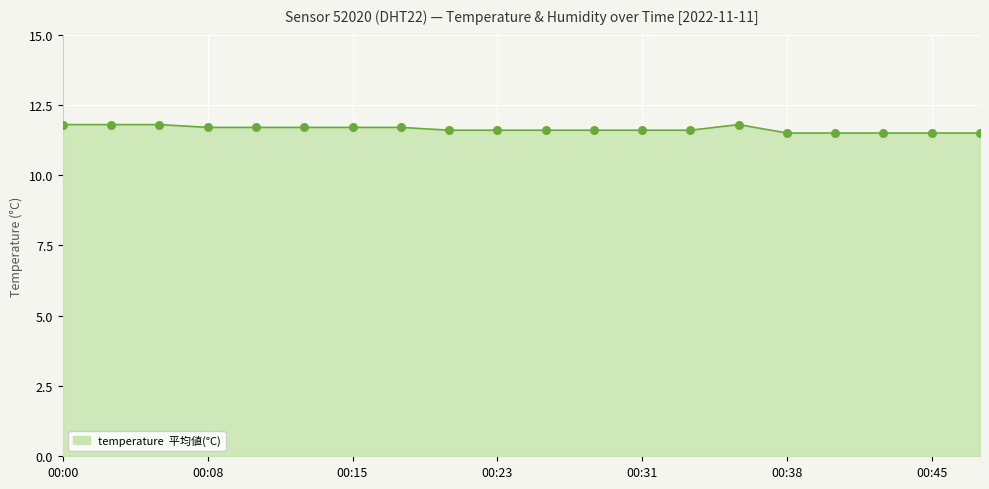

What is the greatest value displayed?

11.8